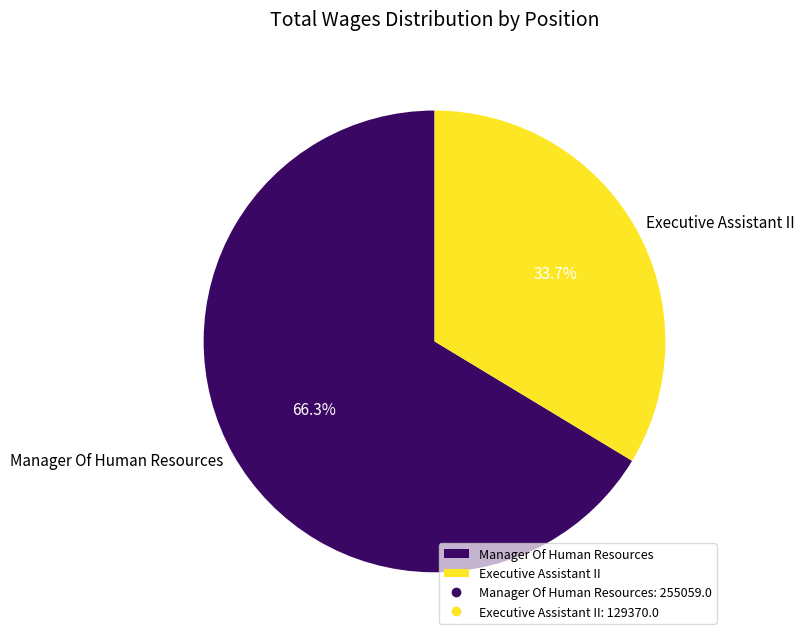

To the nearest percent, what percentage of the pie is Manager Of Human Resources?

66%